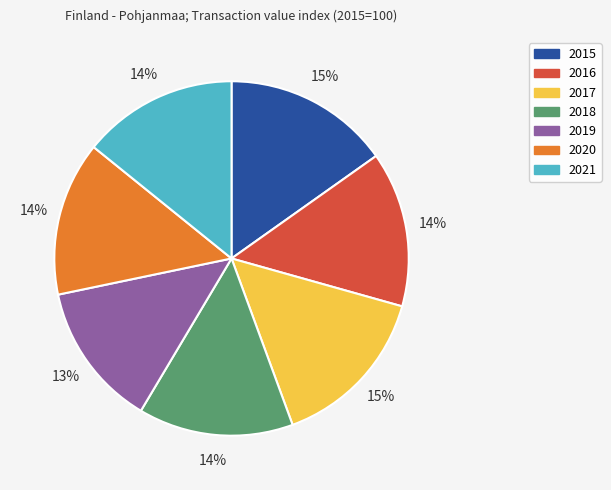

To the nearest percent, what is the difference between the 2016 and 2017 slice percentages?

1%